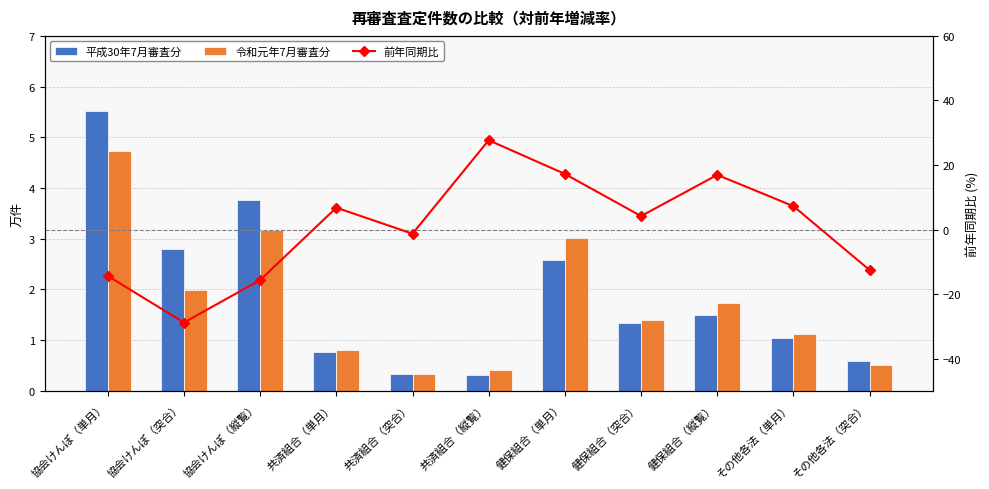

Reading left to right, what are all the values shown in this chart?

平成30年7月審査分: 協会けんぽ（単月）=5.5	協会けんぽ（突合）=2.8	協会けんぽ（縦覧）=3.8	共済組合（単月）=0.8	共済組合（突合）=0.3	共済組合（縦覧）=0.3	健保組合（単月）=2.6	健保組合（突合）=1.3	健保組合（縦覧）=1.5	その他各法（単月）=1.0	その他各法（突合）=0.6
令和元年7月審査分: 協会けんぽ（単月）=4.7	協会けんぽ（突合）=2.0	協会けんぽ（縦覧）=3.2	共済組合（単月）=0.8	共済組合（突合）=0.3	共済組合（縦覧）=0.4	健保組合（単月）=3.0	健保組合（突合）=1.4	健保組合（縦覧）=1.7	その他各法（単月）=1.1	その他各法（突合）=0.5
前年同期比: 協会けんぽ（単月）=-14.4	協会けんぽ（突合）=-28.8	協会けんぽ（縦覧）=-15.7	共済組合（単月）=6.8	共済組合（突合）=-1.3	共済組合（縦覧）=27.7	健保組合（単月）=17.2	健保組合（突合）=4.2	健保組合（縦覧）=16.9	その他各法（単月）=7.2	その他各法（突合）=-12.6